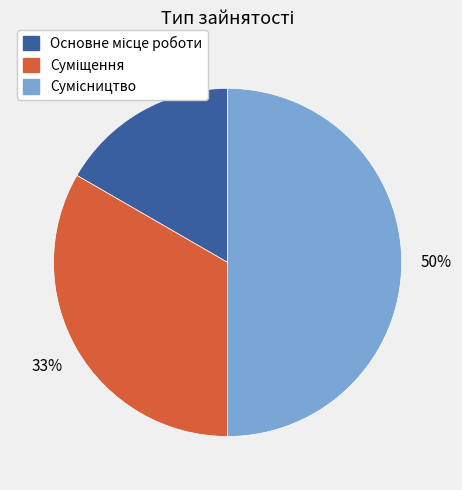

Count the number of slices in the pie.

3